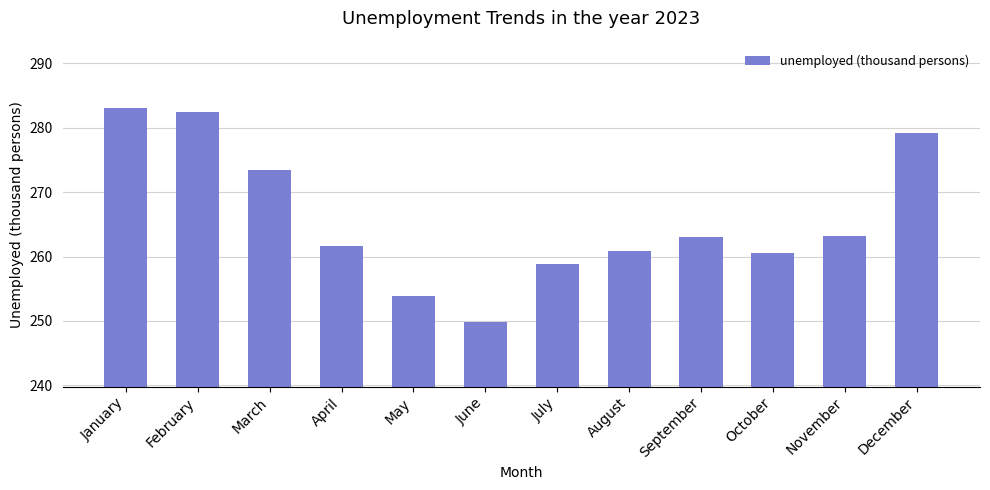

What is the difference between the second highest and second lowest values?

28.6